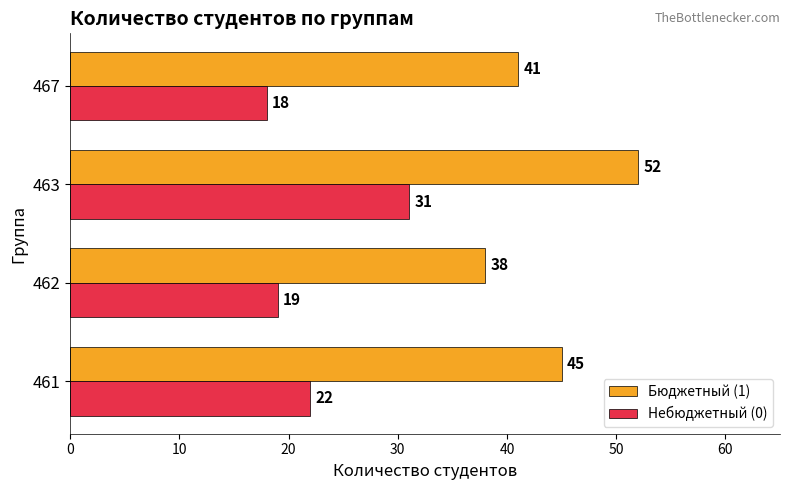

Which series has the largest range (max minus min)?

Бюджетный (1)